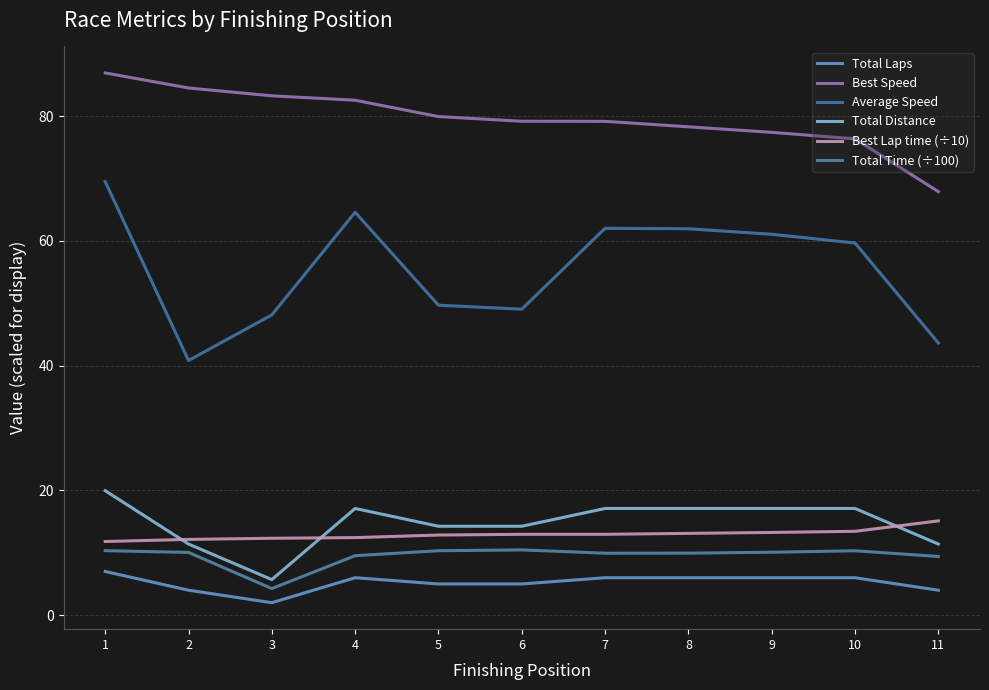

Which series has the largest range (max minus min)?

Average Speed